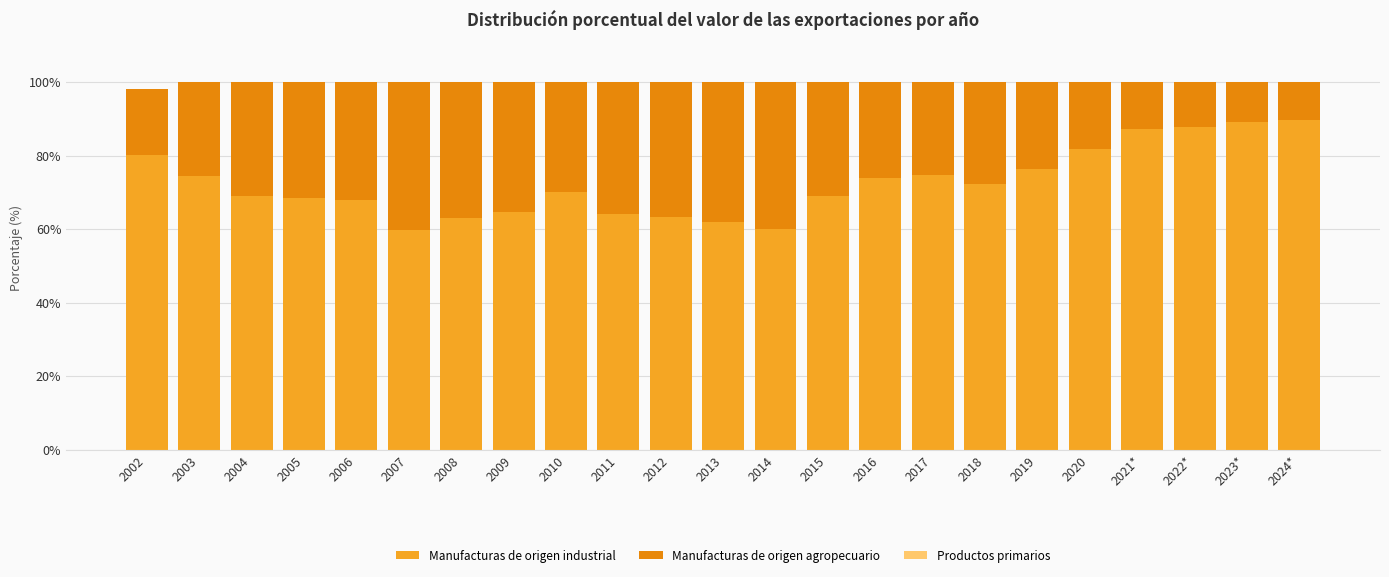

True or false: Manufacturas de origen industrial has a value of 68.5 at 2005.

True